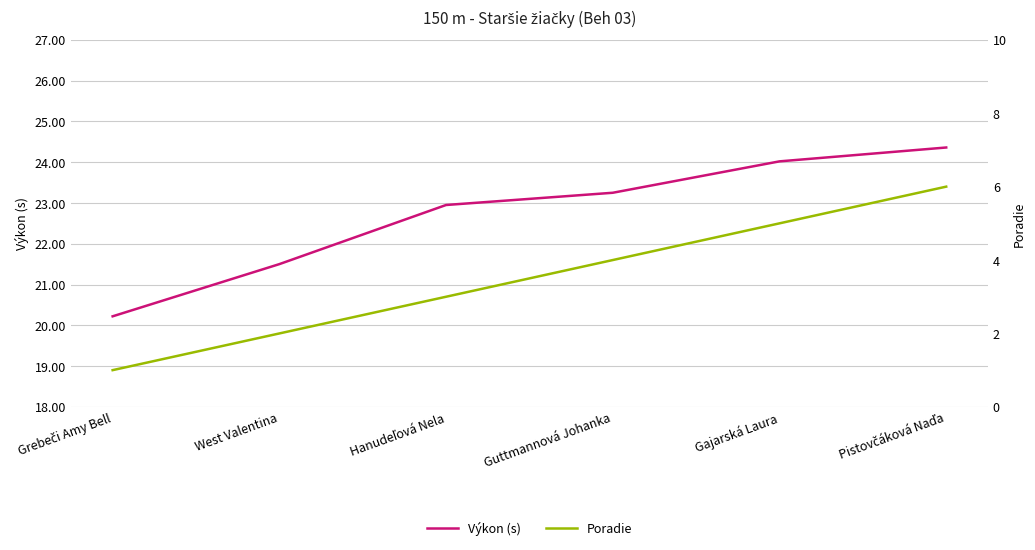

Reading left to right, what are all the values shown in this chart?

Výkon (s): 20.2	21.5	22.9	23.2	24.0	24.4
Poradie: 1.0	2.0	3.0	4.0	5.0	6.0